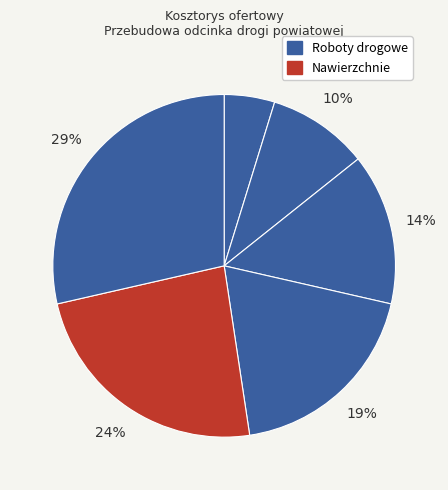

How many segments does this pie chart have?

6